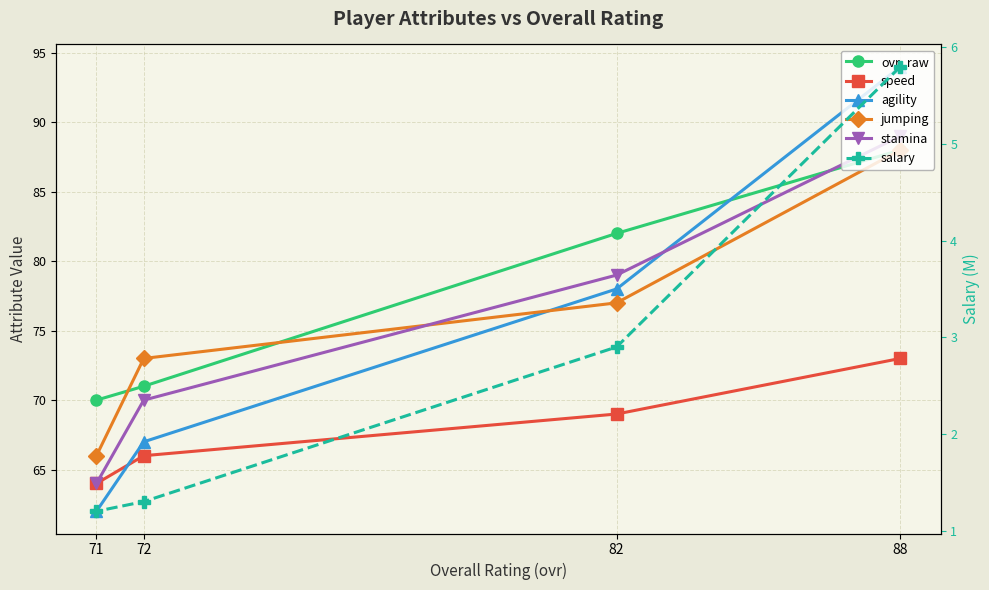

Between 72 and 71, which series saw the biggest shift?

jumping